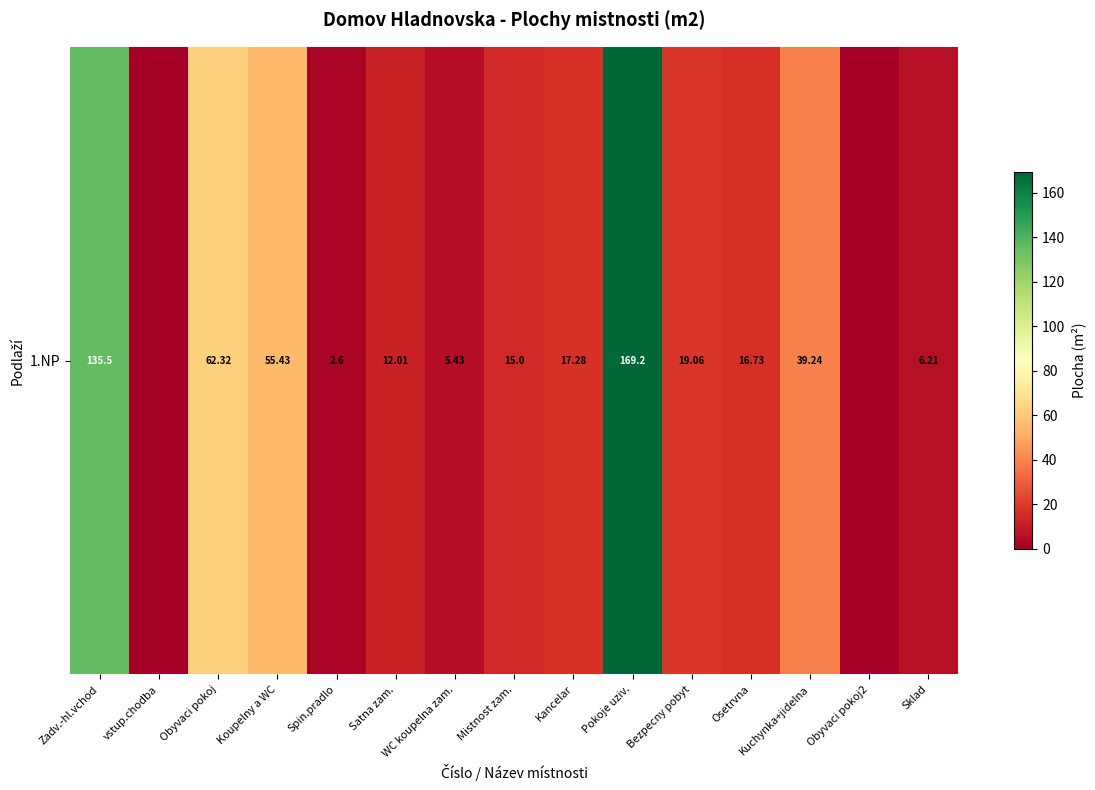

Reading left to right, what are all the values shown in this chart?

135.5	0.0	62.3	55.4	2.6	12.0	5.4	15.0	17.3	169.2	19.1	16.7	39.2	0.0	6.2